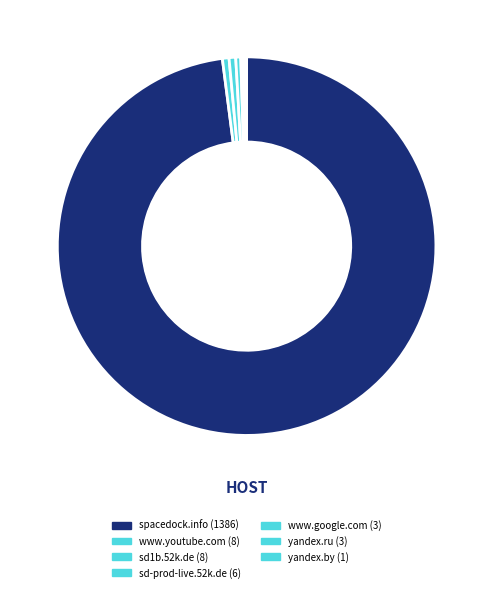

How many segments does this pie chart have?

7